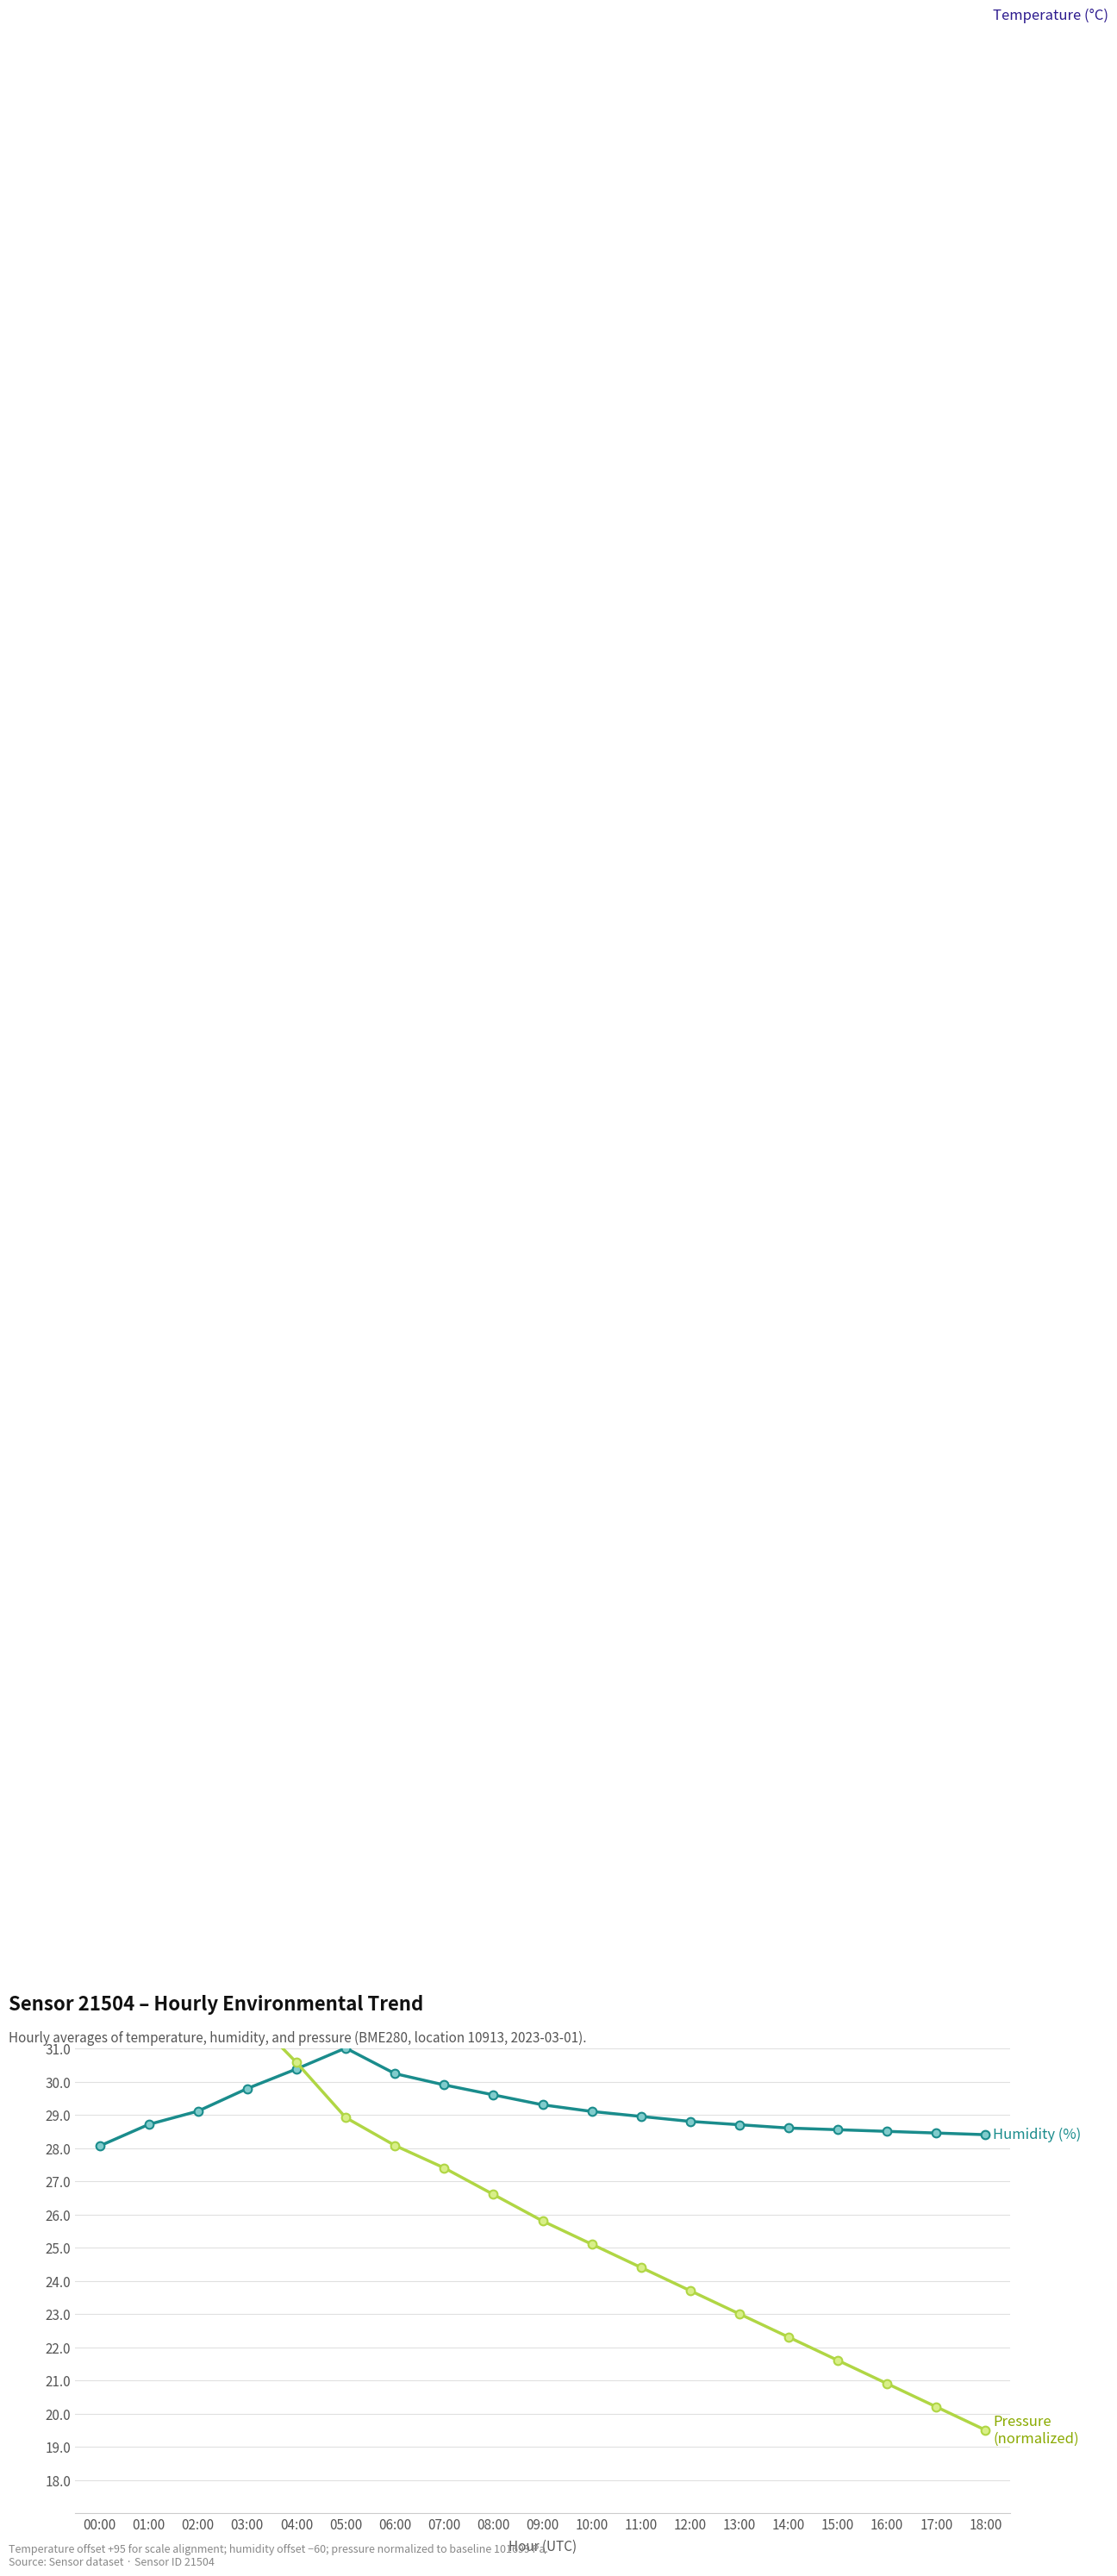

Is the value of Temperature (°C) at 04:00 greater than the value of Humidity (%) at 02:00?

Yes